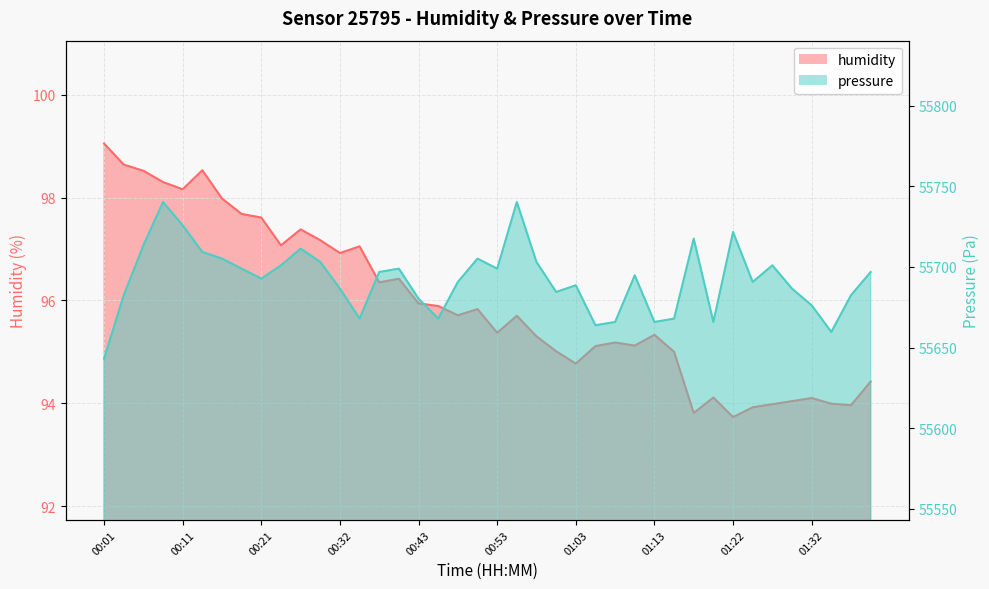

Reading left to right, extract all data points from this chart.

humidity: 99.0	98.6	98.5	98.3	98.2	98.5	98.0	97.7	97.6	97.1	97.4	97.2	96.9	97.0	96.3	96.4	95.9	95.9	95.7	95.8	95.4	95.7	95.3	95.0	94.8	95.1	95.2	95.1	95.3	95.0	93.8	94.1	93.7	93.9	94.0	94.0	94.1	94.0	94.0	94.4
pressure: 55643.1	55682.4	55713.3	55740.2	55725.7	55709.2	55705.1	55698.9	55692.7	55700.9	55711.3	55703.0	55686.5	55667.9	55696.8	55698.9	55680.3	55667.9	55690.6	55705.1	55698.9	55740.2	55703.0	55684.4	55688.6	55663.8	55665.8	55694.8	55665.8	55667.9	55717.5	55665.8	55721.6	55690.6	55700.9	55686.5	55676.2	55659.6	55682.4	55696.8